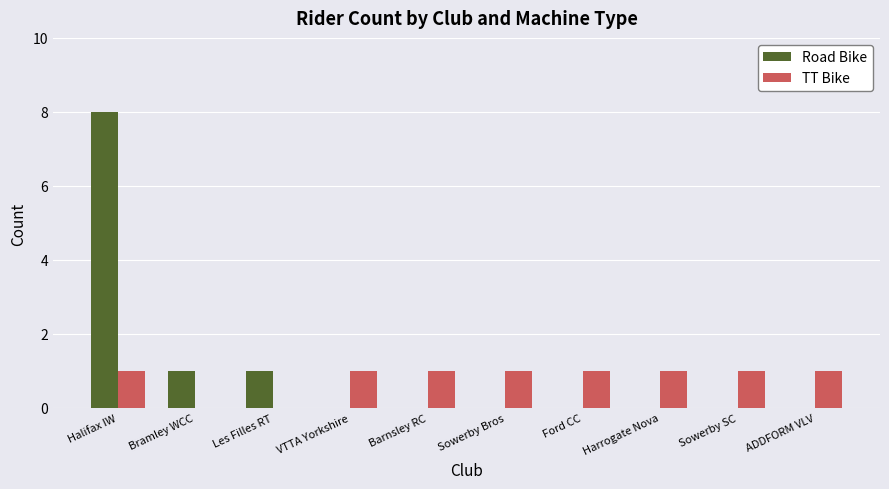

What is the sum of all TT Bike values?

8